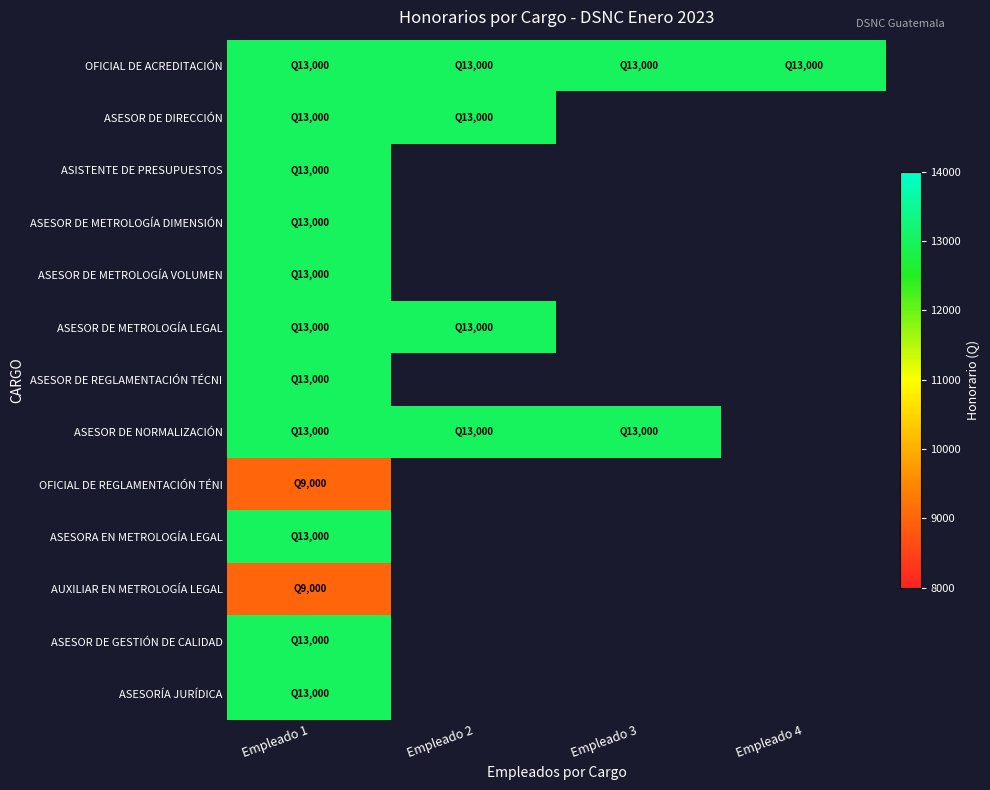

How many series are shown in this chart?

13